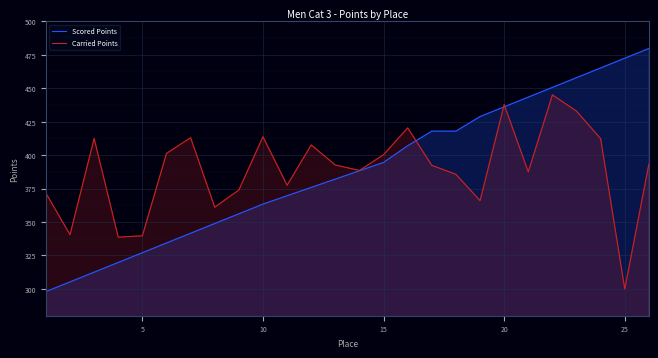

How many data points in Scored Points are above 388?

13